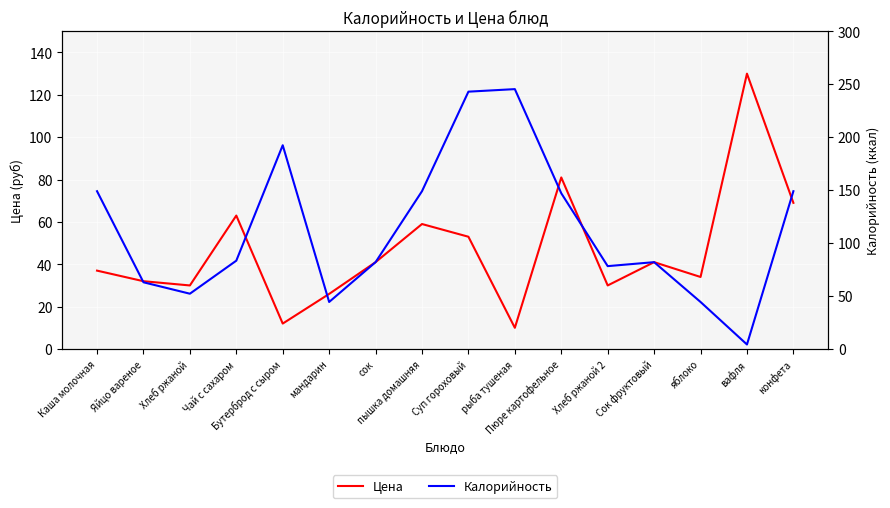

At which label is Калорийность closest to 124?

Пюре картофельное